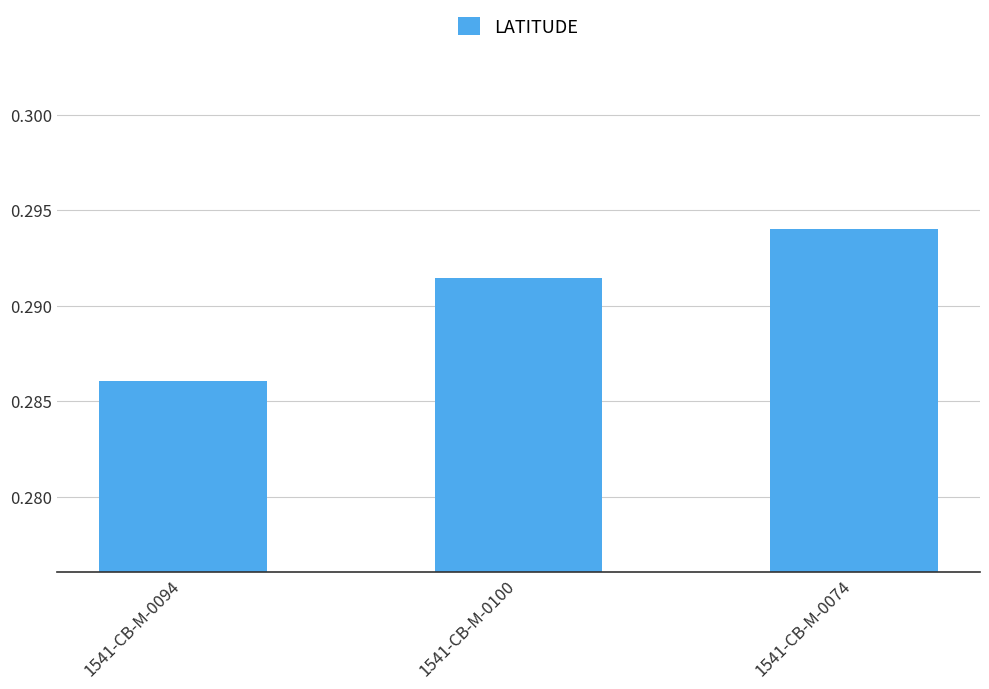

Does the chart contain any negative values?

No